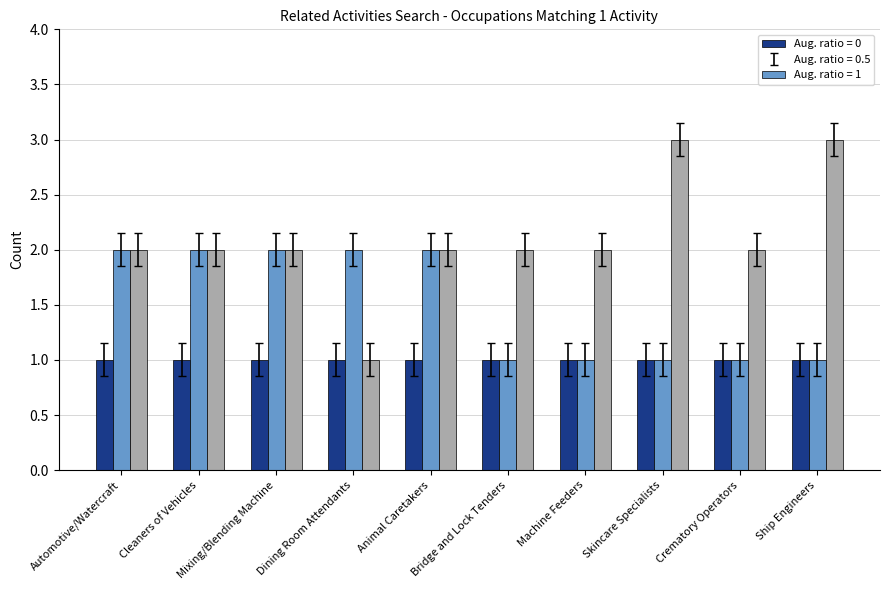

What is the total value across all series at Ship Engineers?

5